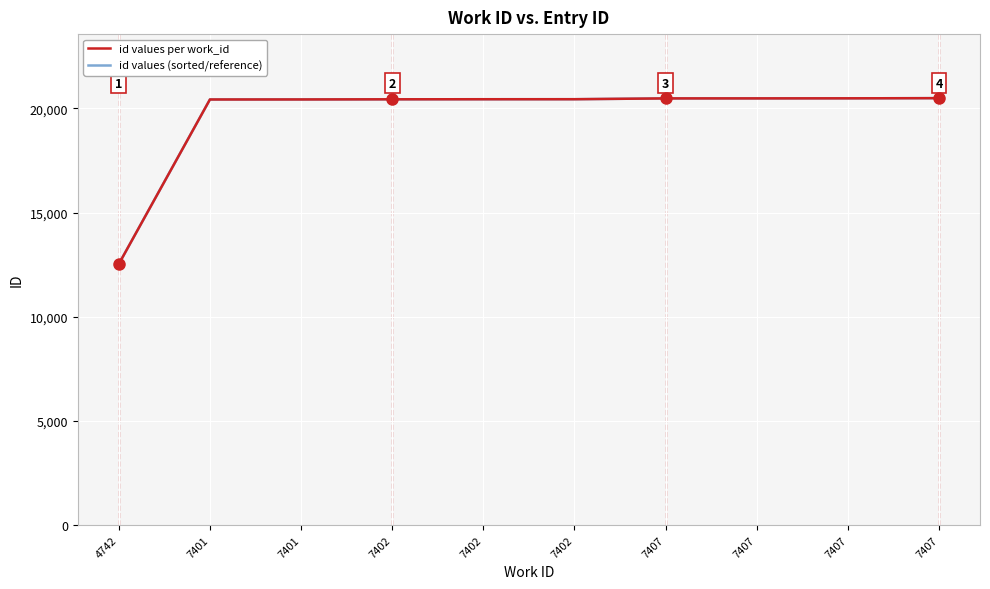

Is this an area chart (filled region under the line)?

No